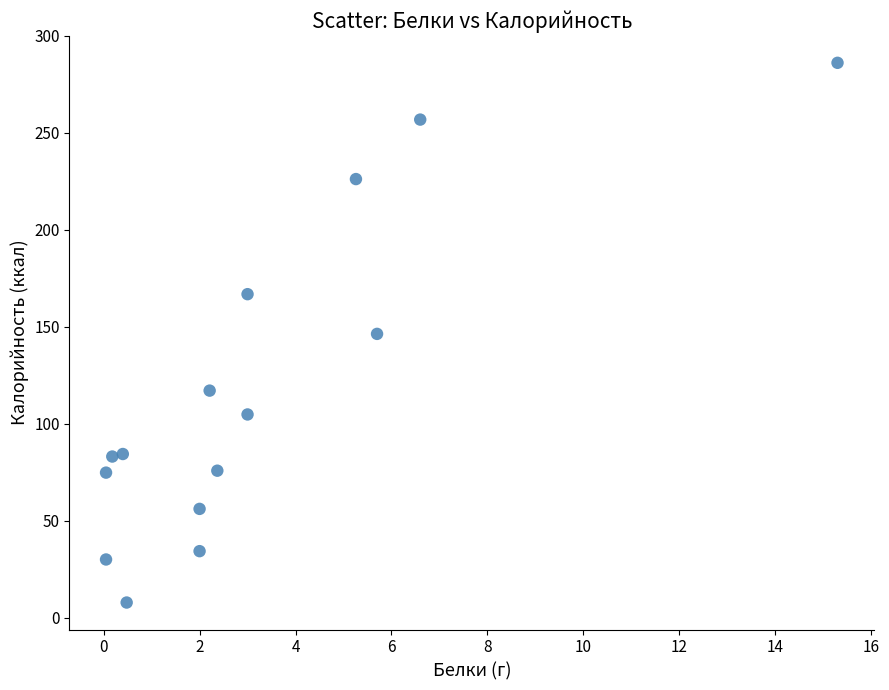

What is the range of Y values (max minus min)?

278.4